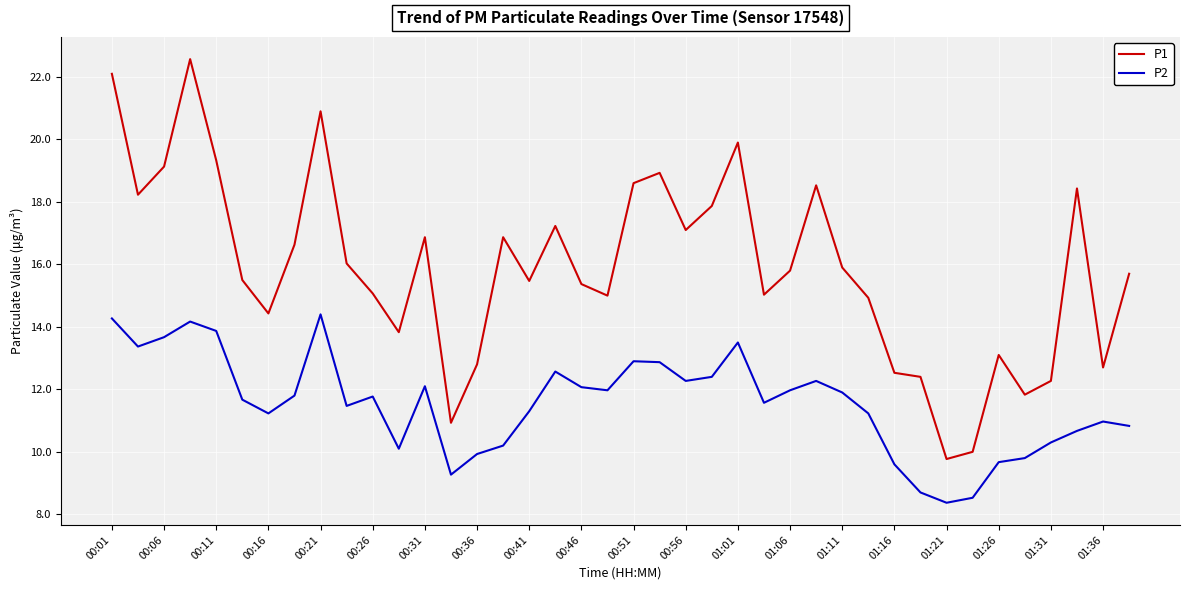

True or false: P2 and P1 intersect in this chart.

False